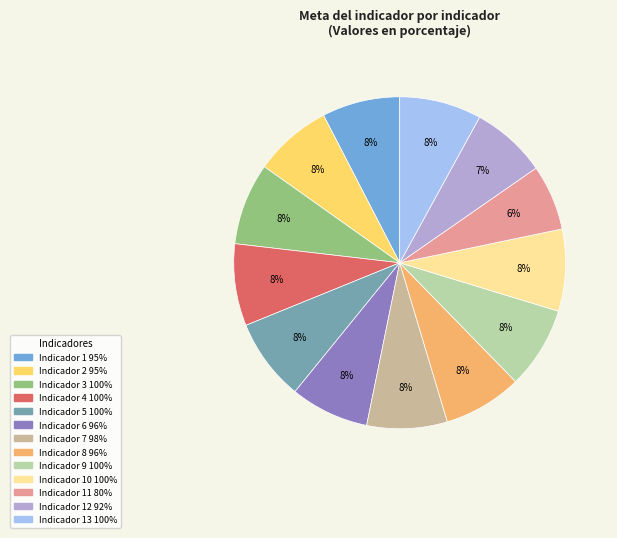

To the nearest percent, what is the difference between the largest and smallest slice percentages?

2%